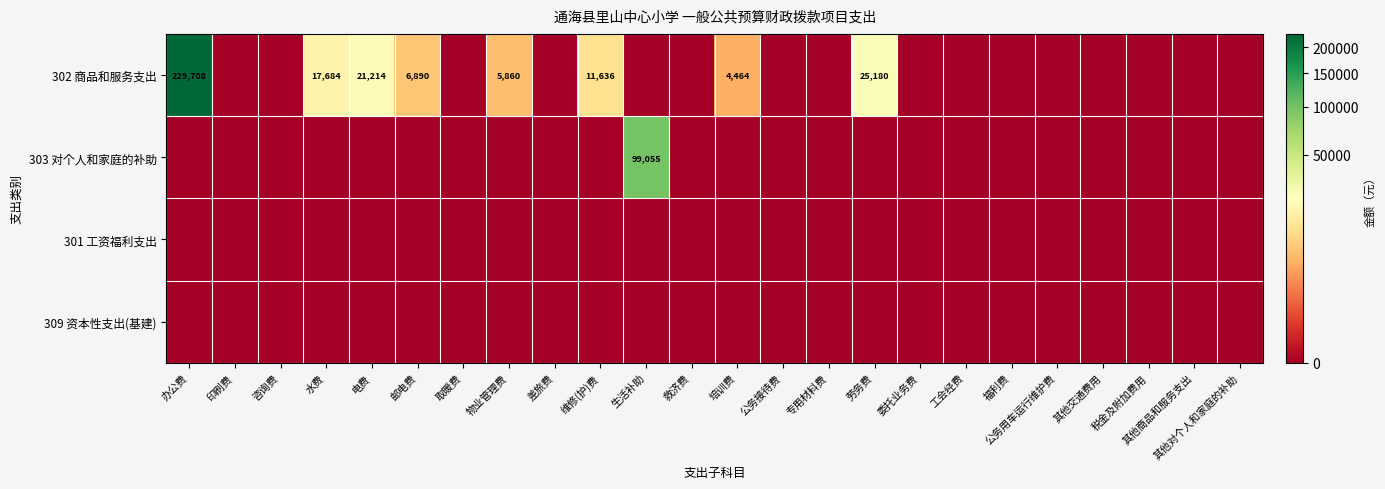

The value of 302 商品和服务支出 at 维修(护)费 is 3826. True or false?

False